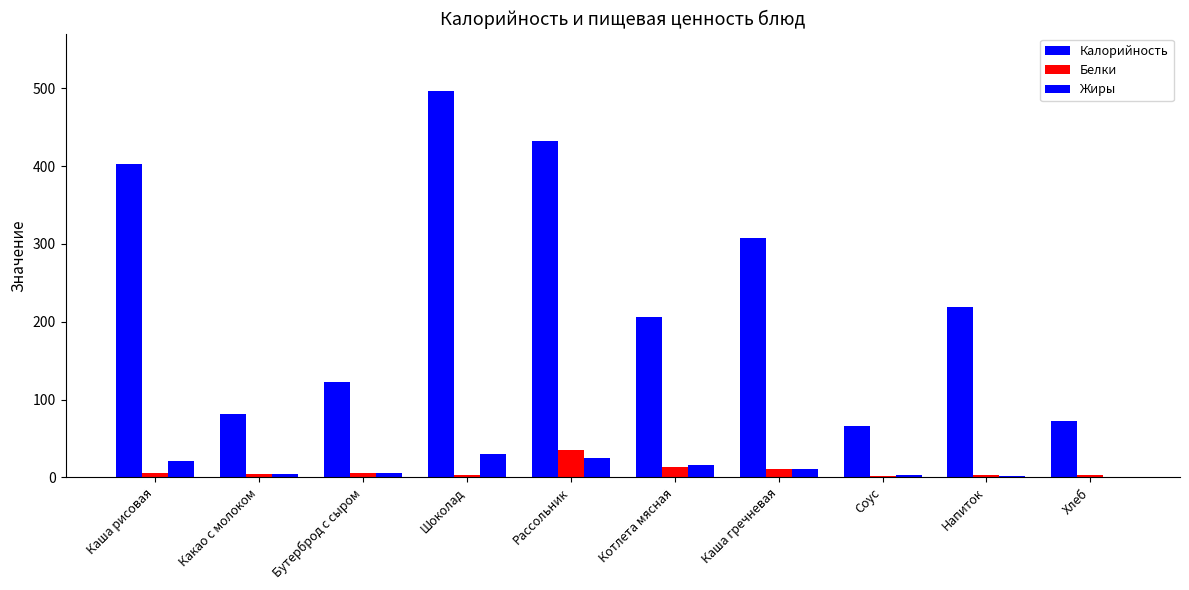

How many values in the Белки series exceed 5?

5